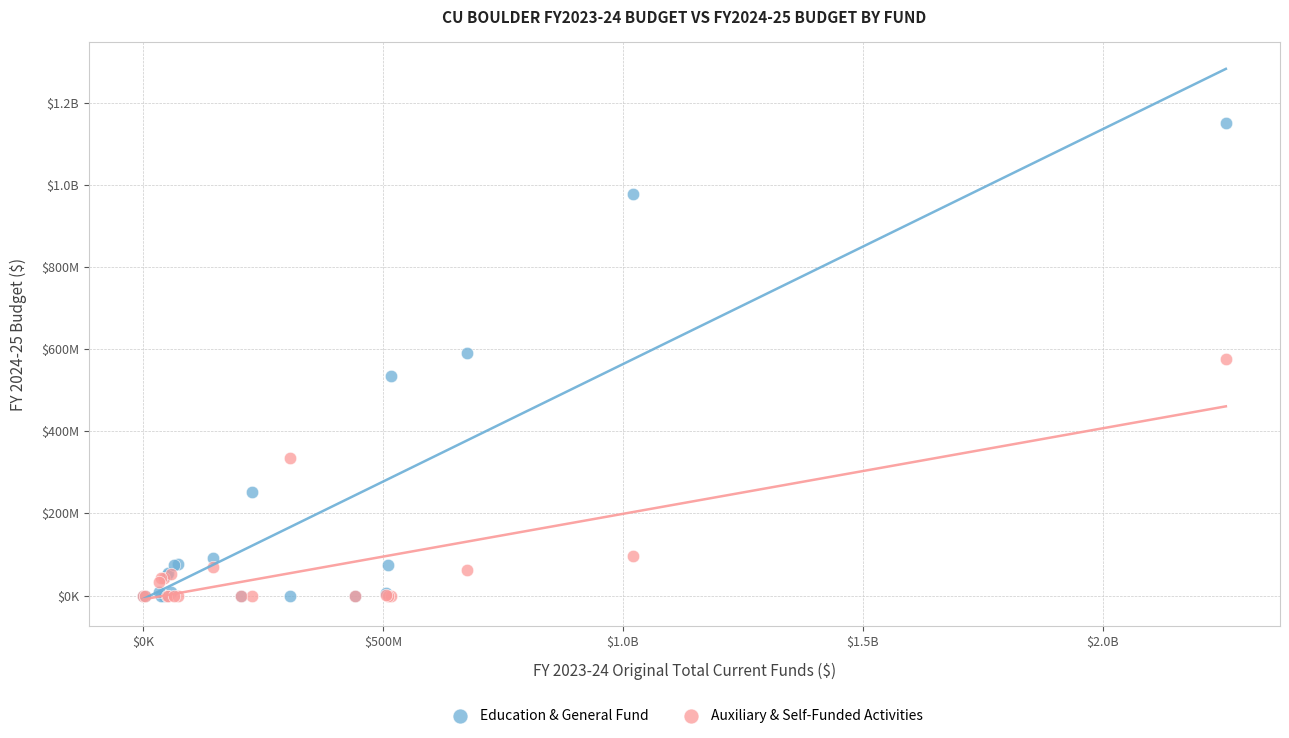

What are all the series names shown in the legend?

Education & General Fund, Auxiliary & Self-Funded Activities